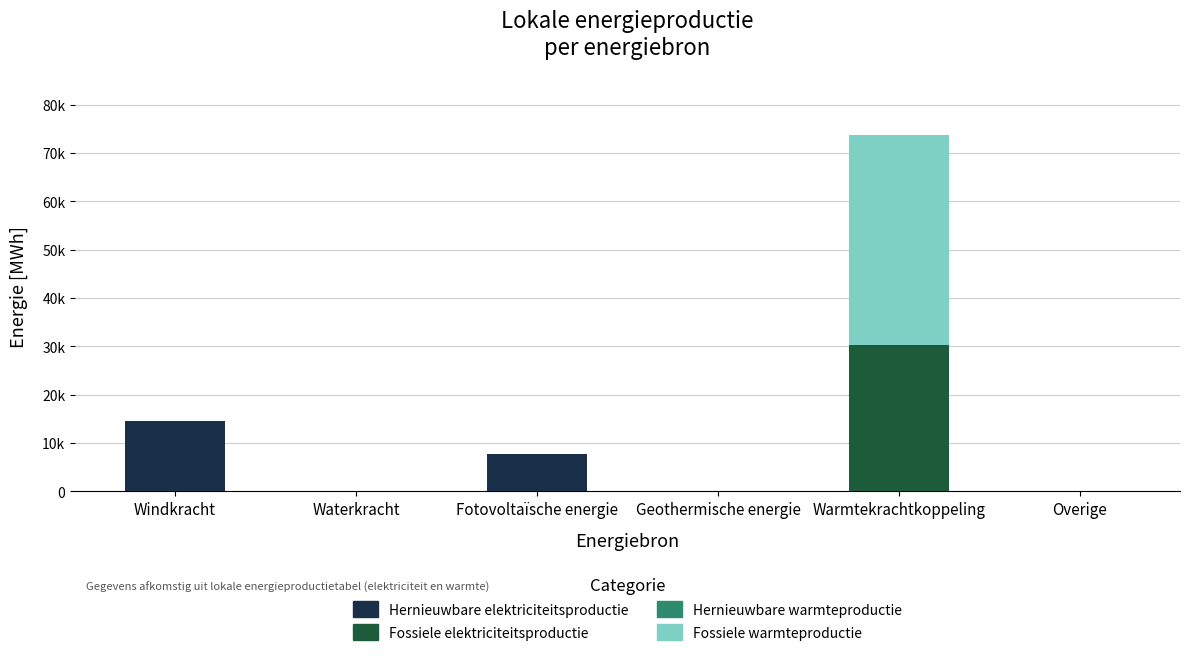

At Overige, list the series in order from largest to smallest.

Hernieuwbare elektriciteitsproductie, Fossiele elektriciteitsproductie, Hernieuwbare warmteproductie, Fossiele warmteproductie